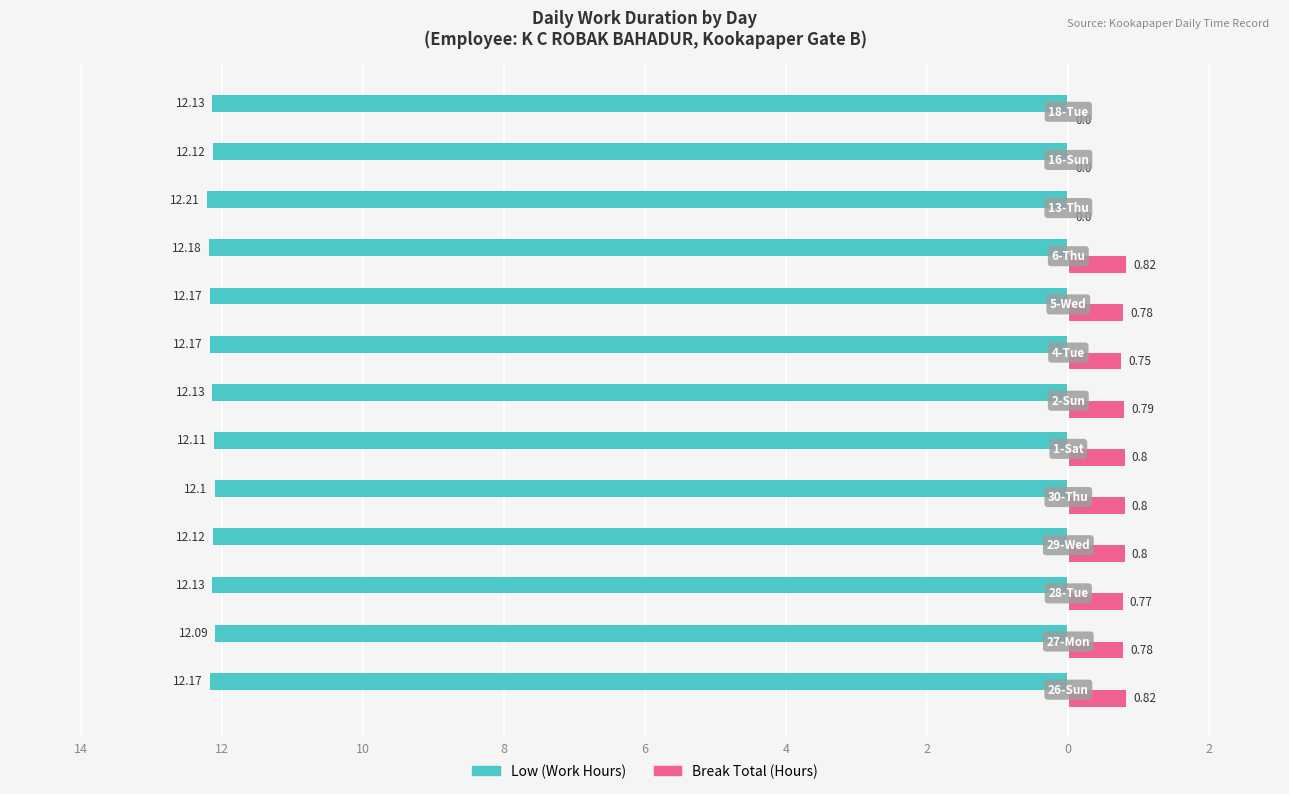

What are all the series names shown in the legend?

Low (Work Hours), Break Total (Hours)